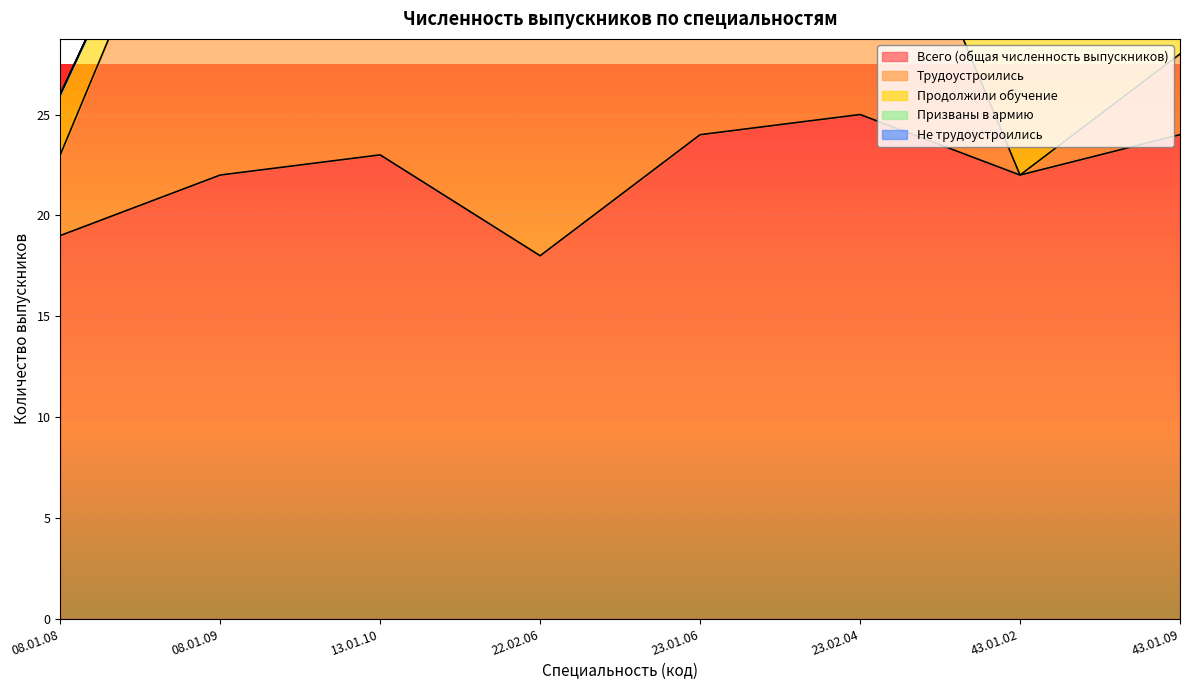

Which series has the widest spread of values?

Трудоустроились